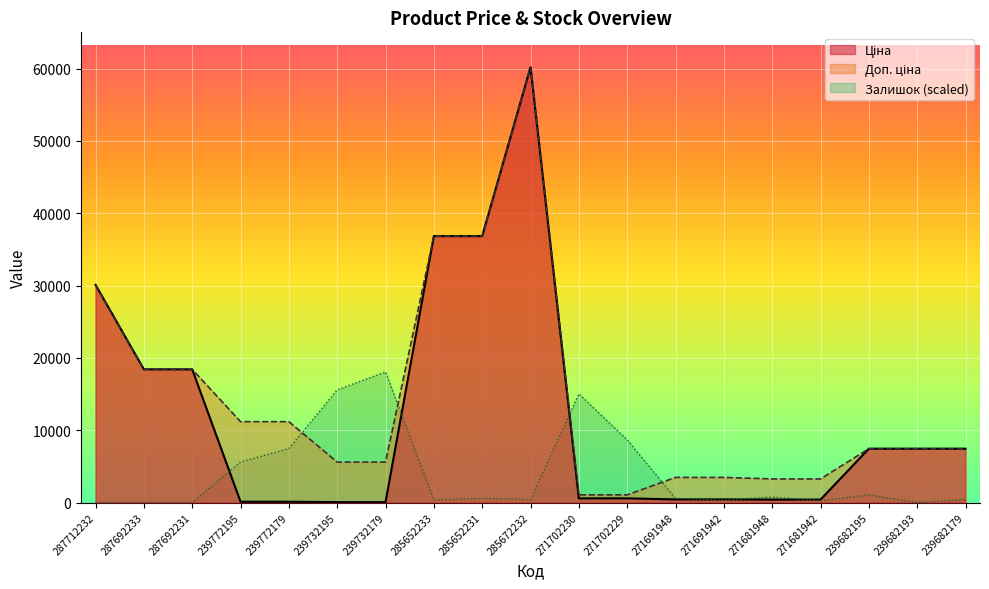

True or false: Залишок and Ціна cross at least once.

True